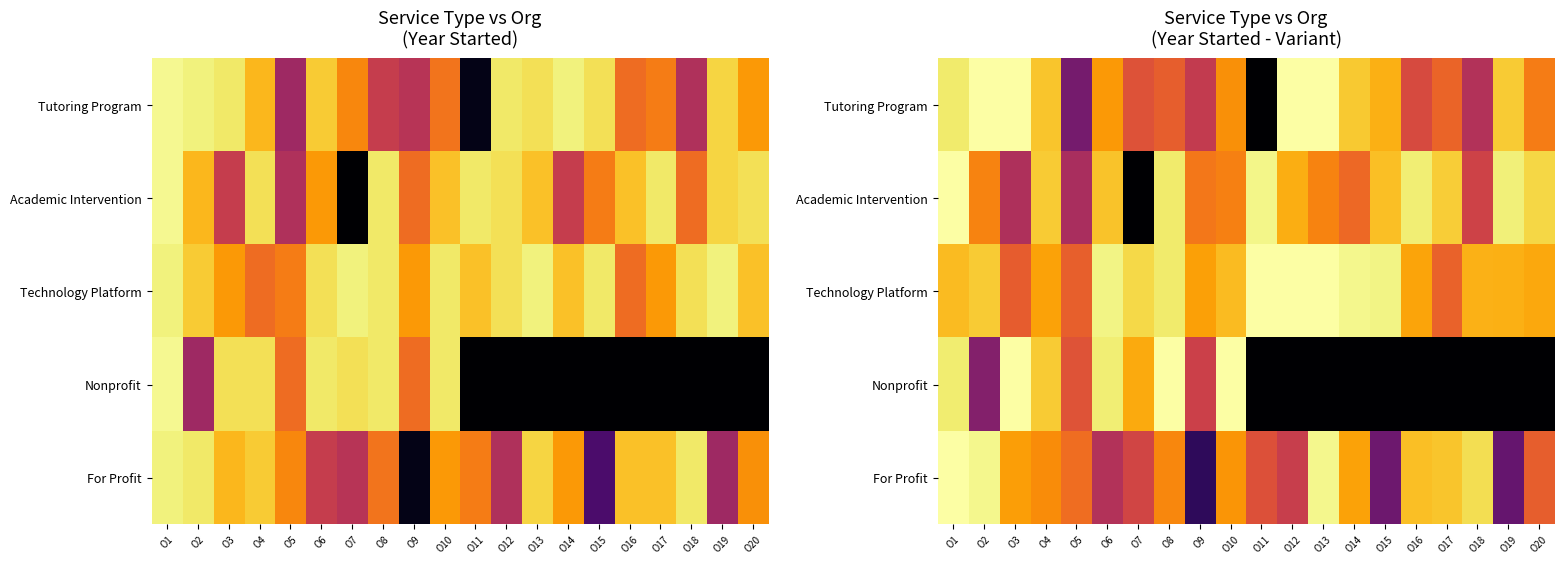

Which category has the lowest value across all series?

O11